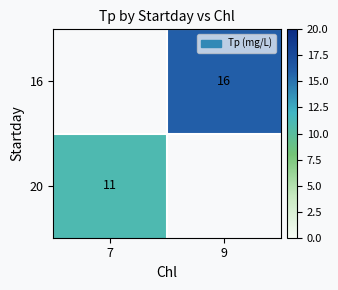

True or false: 16 has a value of 27.9 at 9.

False